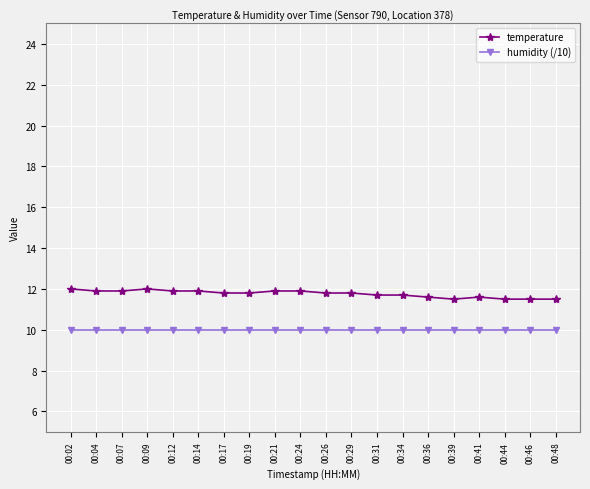

Is the value of humidity (/10) at 00:14 greater than the value of temperature at 00:09?

No